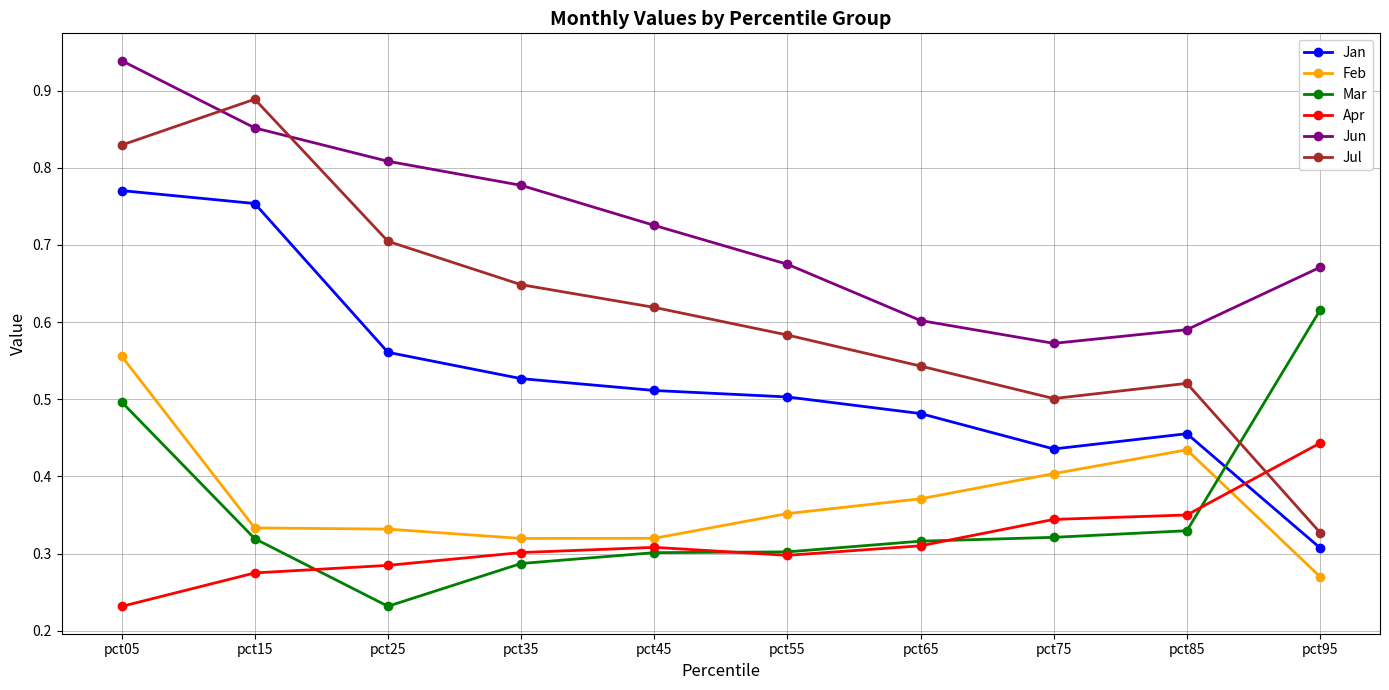

Where is Jun nearest to the value 0?

pct75